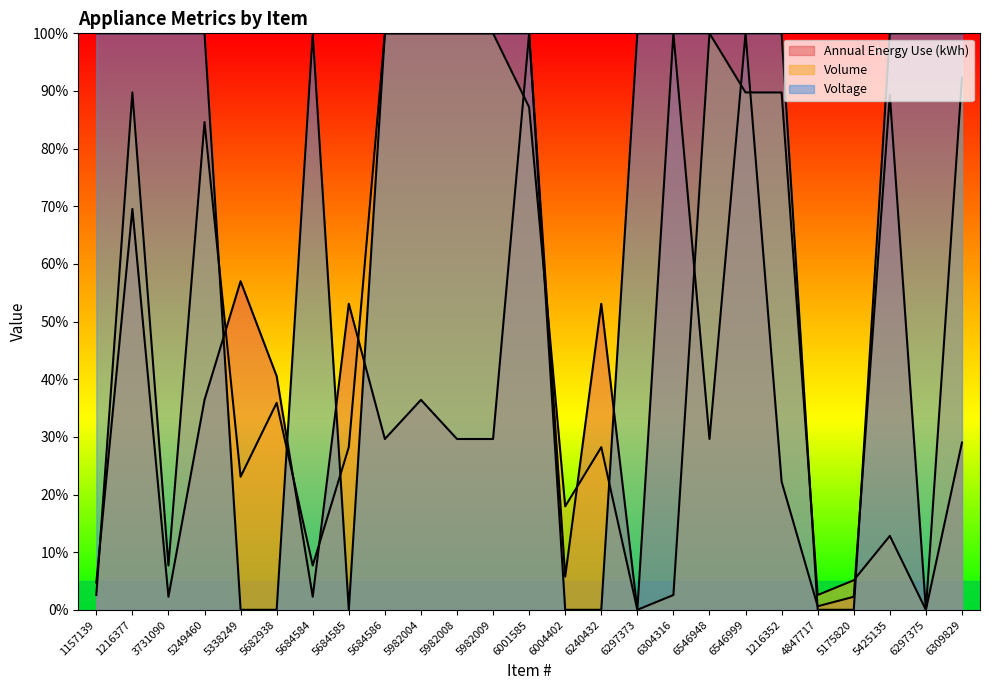

Reading left to right, list all the values displayed in this chart.

Annual Energy Use (kWh): 1157139=4.7	1216377=69.5	3731090=2.3	5249460=36.4	5338249=57.0	5682938=40.5	5684584=2.3	5684585=53.1	5684586=29.6	5982004=36.4	5982008=29.6	5982009=29.6	6001585=100.0	6004402=5.8	6240432=53.1	6297373=0.0	6304316=100.0	6546948=29.6	6546999=100.0	1216352=22.2	4847717=0.6	5175820=2.3	5425135=89.3	6297375=0.0	6309829=29.0
Volume: 1157139=2.6	1216377=89.7	3731090=7.7	5249460=84.6	5338249=23.1	5682938=35.9	5684584=7.7	5684585=28.2	5684586=100.0	5982004=100.0	5982008=100.0	5982009=100.0	6001585=87.2	6004402=17.9	6240432=28.2	6297373=0.0	6304316=2.6	6546948=100.0	6546999=89.7	1216352=89.7	4847717=2.6	5175820=5.1	5425135=12.8	6297375=0.0	6309829=92.3
Voltage: 1157139=100.0	1216377=100.0	3731090=100.0	5249460=100.0	5338249=0.0	5682938=0.0	5684584=100.0	5684585=0.0	5684586=100.0	5982004=100.0	5982008=100.0	5982009=100.0	6001585=100.0	6004402=0.0	6240432=0.0	6297373=100.0	6304316=100.0	6546948=100.0	6546999=100.0	1216352=100.0	4847717=0.0	5175820=0.0	5425135=100.0	6297375=100.0	6309829=100.0